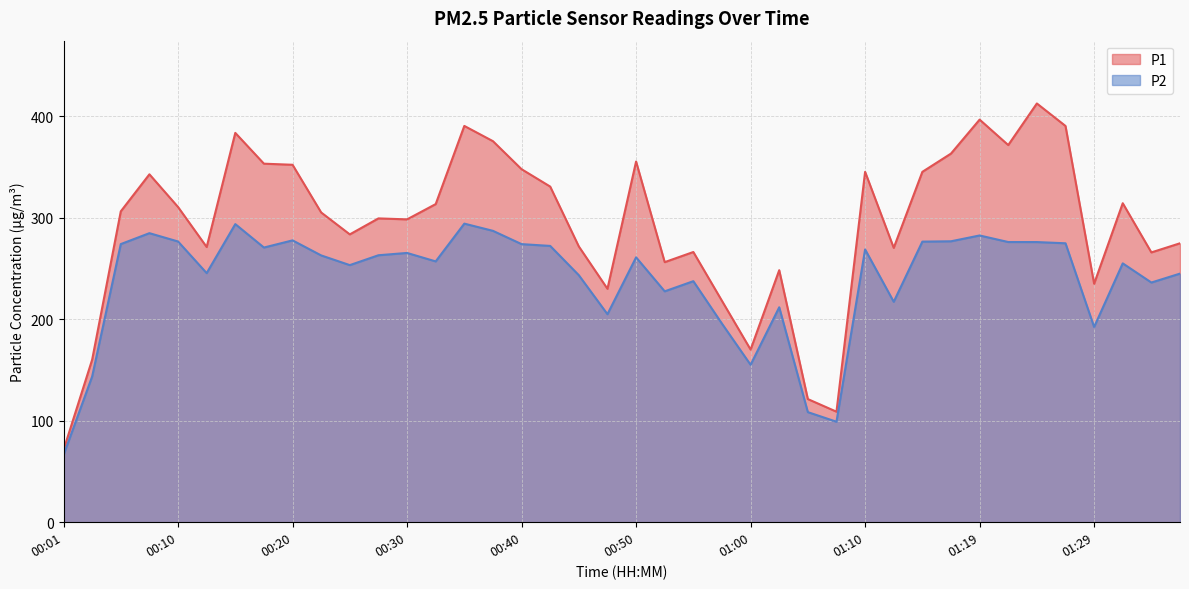

List the labels in order of P2 value, largest first.

00:35, 00:15, 00:37, 00:08, 01:19, 00:20, 01:17, 00:10, 01:15, 01:22, 01:24, 01:27, 00:06, 00:40, 00:42, 00:18, 01:10, 00:30, 00:28, 00:23, 00:50, 00:33, 01:32, 00:25, 00:13, 01:37, 00:45, 00:55, 01:34, 00:52, 01:12, 01:02, 00:47, 00:57, 01:29, 01:00, 00:03, 01:05, 01:07, 00:01